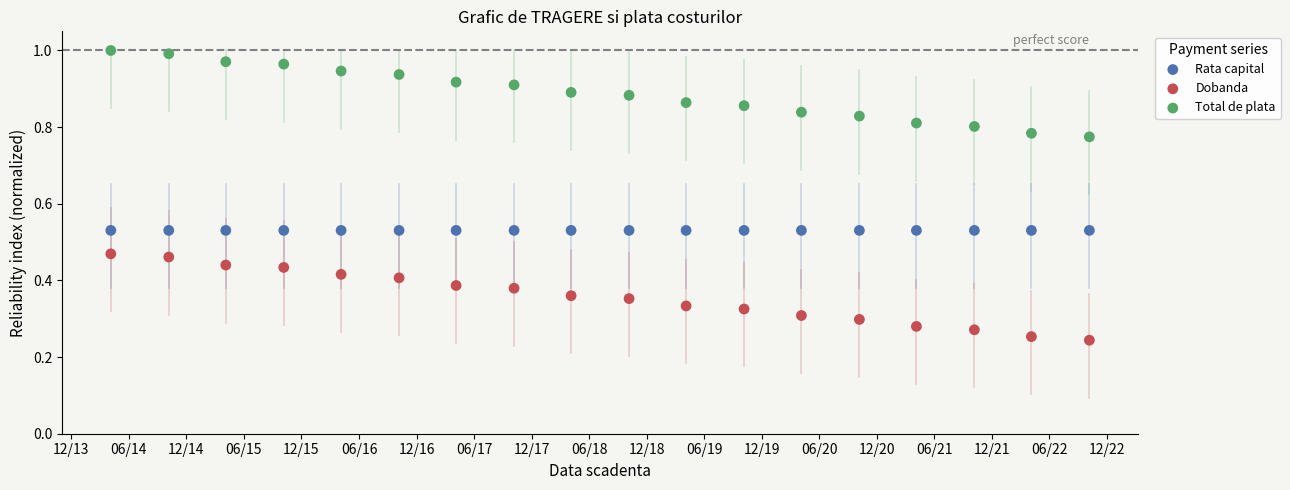

What are all the series names shown in the legend?

Rata capital, Dobanda, Total de plata